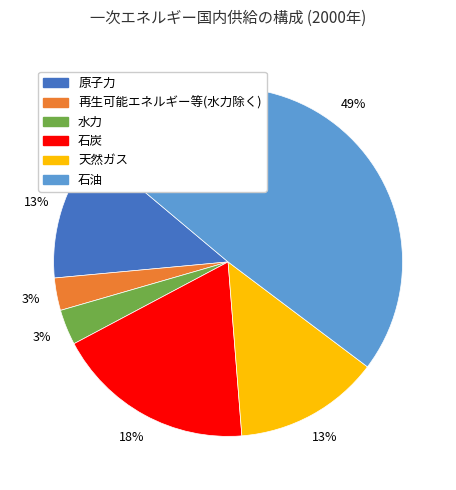

To the nearest percent, what is the difference between the largest and smallest slice percentages?

46%